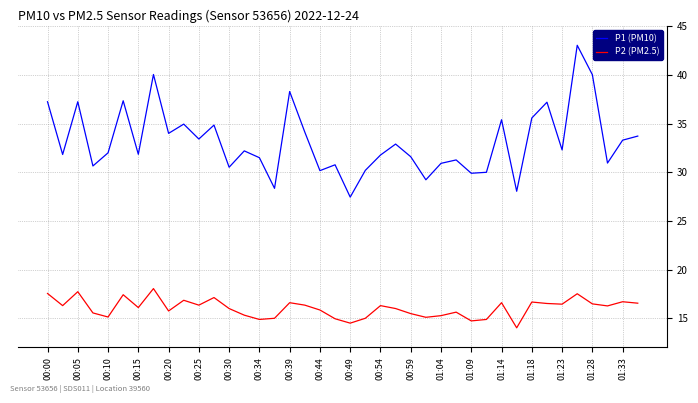

What is the smallest value displayed?

14.0